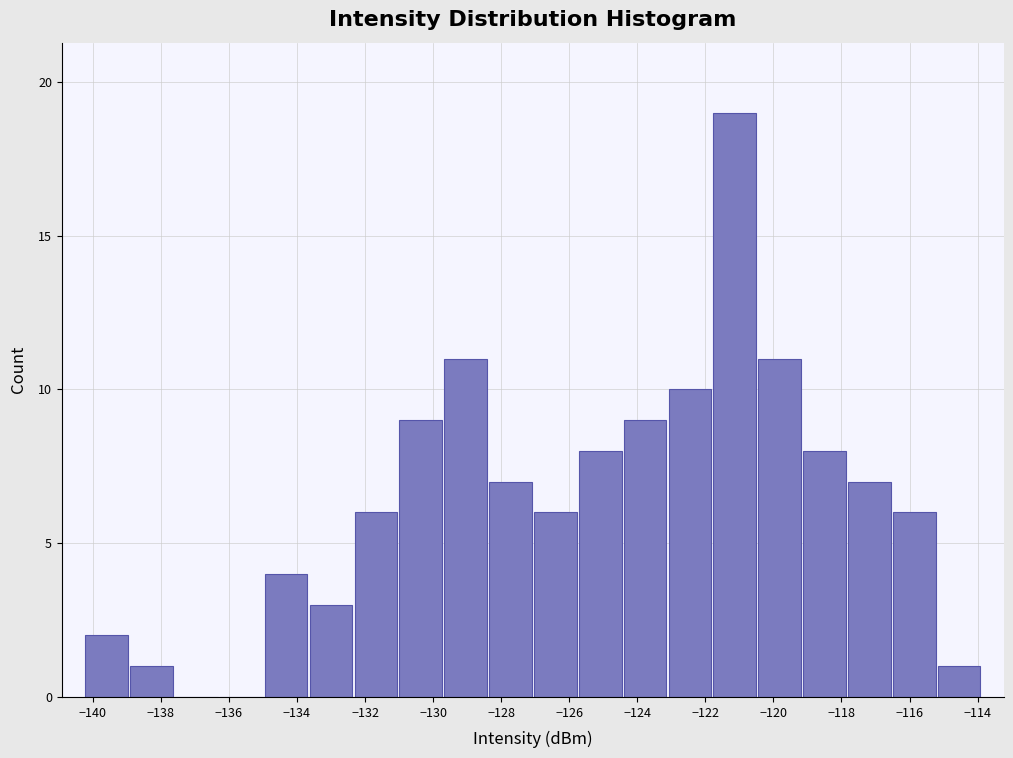

Reading left to right, list every bar in this chart as the range it spans on the x-axis followed by its height. Neither the bar edges nor the heights are printed on the chart, so give them approximately, as read against the axes.

-140.2 to -139.0: 2
-139.0 to -137.6: 1
-137.6 to -136.2: 0
-136.2 to -135.0: 0
-135.0 to -133.6: 4
-133.6 to -132.4: 3
-132.4 to -131.0: 6
-131.0 to -129.8: 9
-129.8 to -128.4: 11
-128.4 to -127.0: 7
-127.0 to -125.8: 6
-125.8 to -124.4: 8
-124.4 to -123.2: 9
-123.2 to -121.8: 10
-121.8 to -120.4: 19
-120.4 to -119.2: 11
-119.2 to -117.8: 8
-117.8 to -116.6: 7
-116.6 to -115.2: 6
-115.2 to -113.8: 1